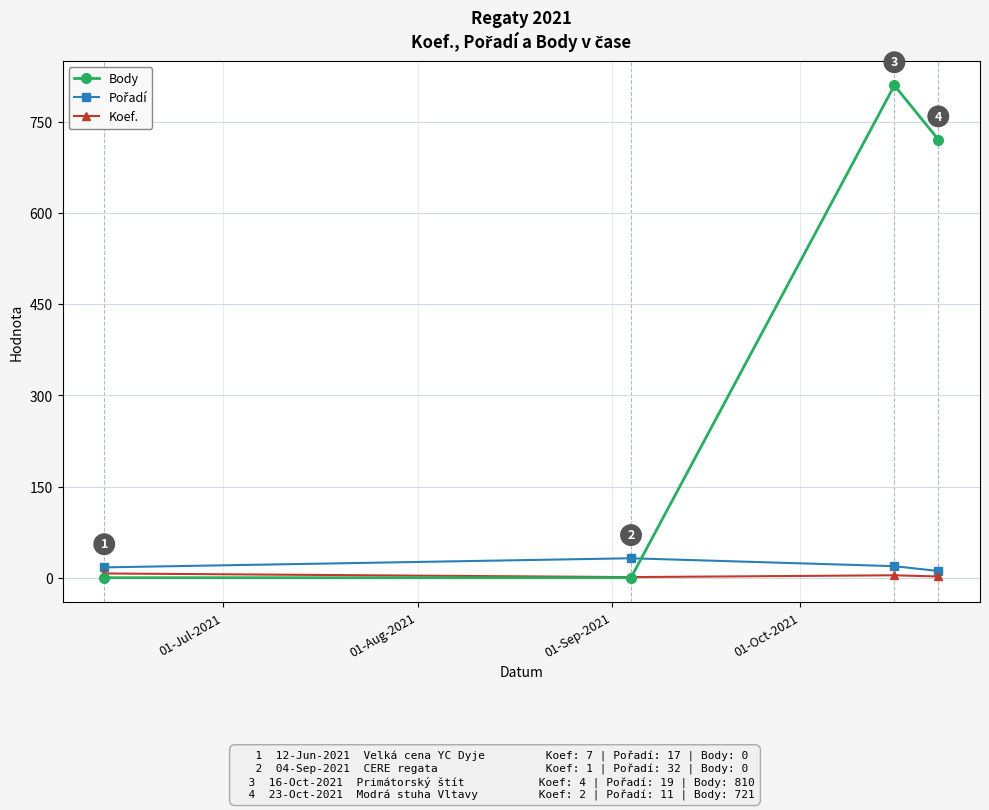

Which series has the largest total across all categories?

Body